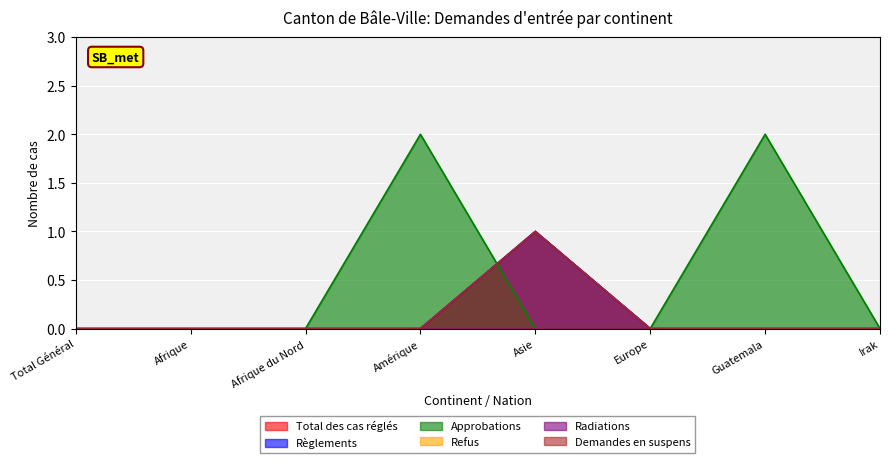

The Approbations series shows 0 at Irak. True or false?

True